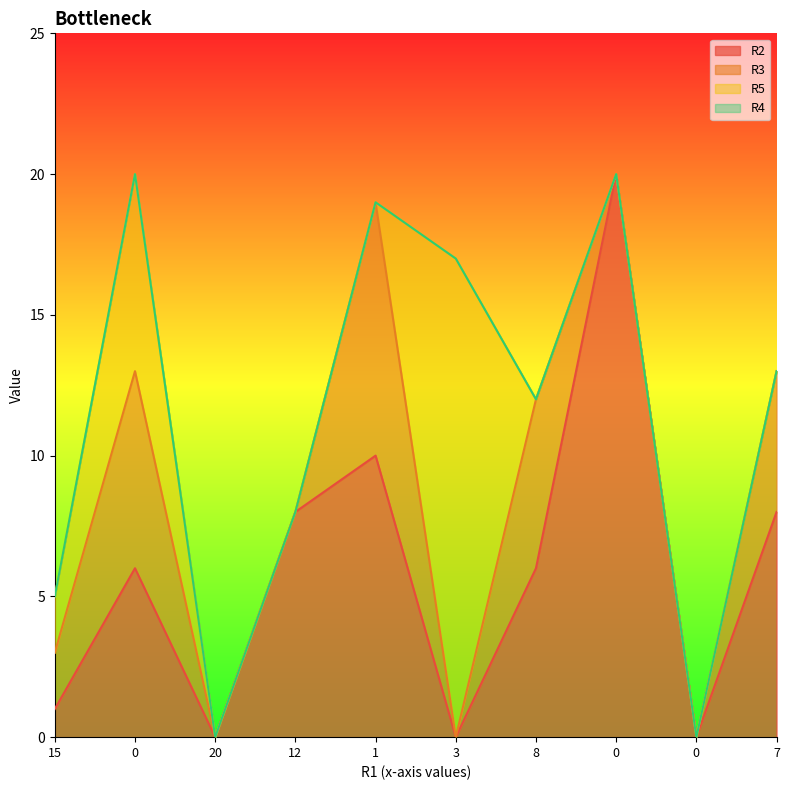

Between which two adjacent categories do R2 and R5 first intersect?

1 and 3